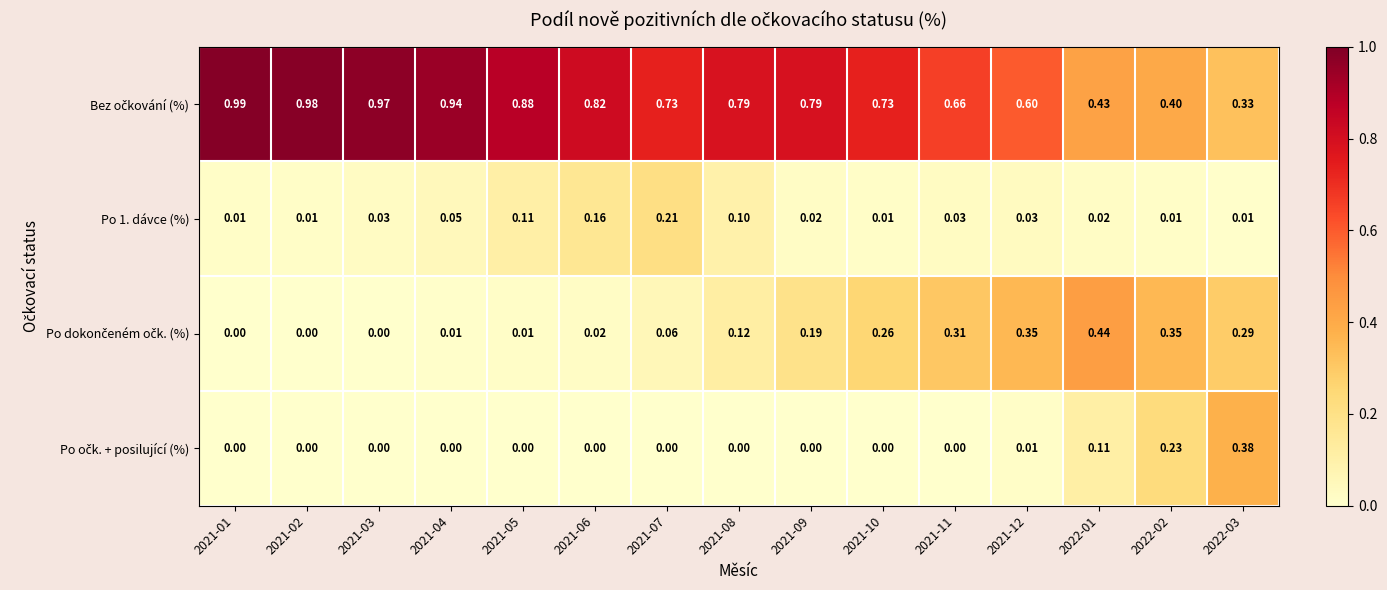

How many data points does each series have?

15